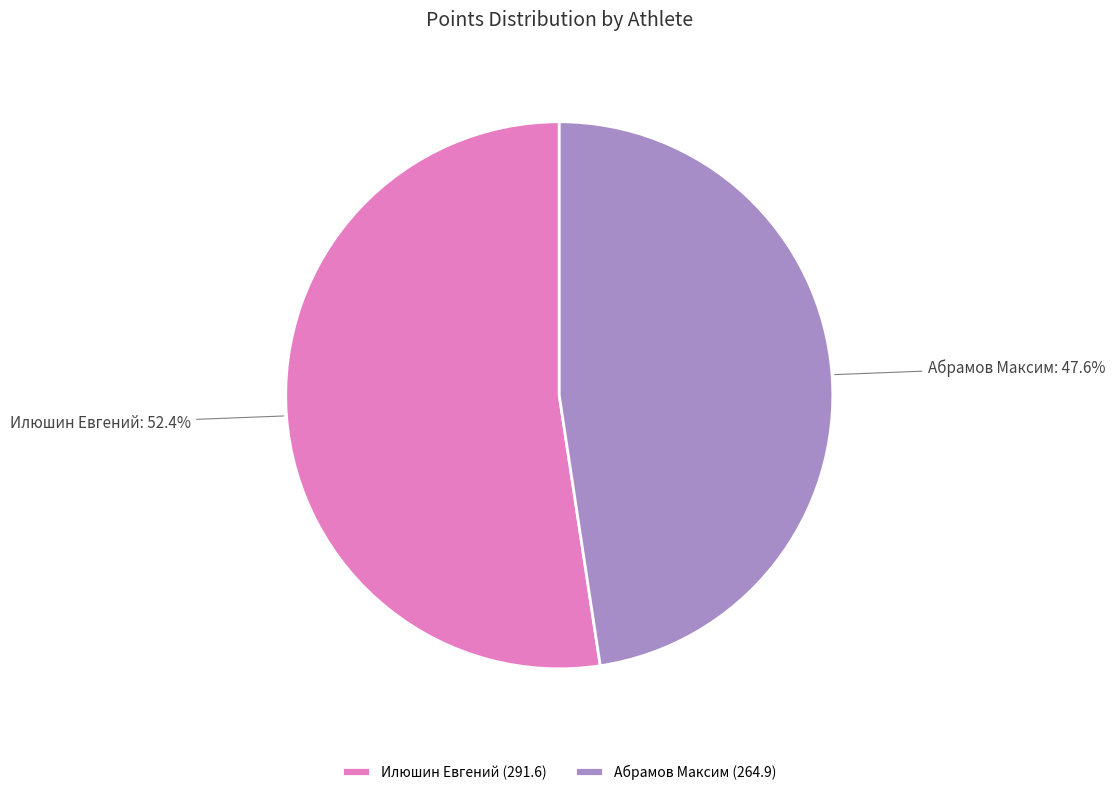

Does Абрамов Максим account for over 50% of the chart?

No